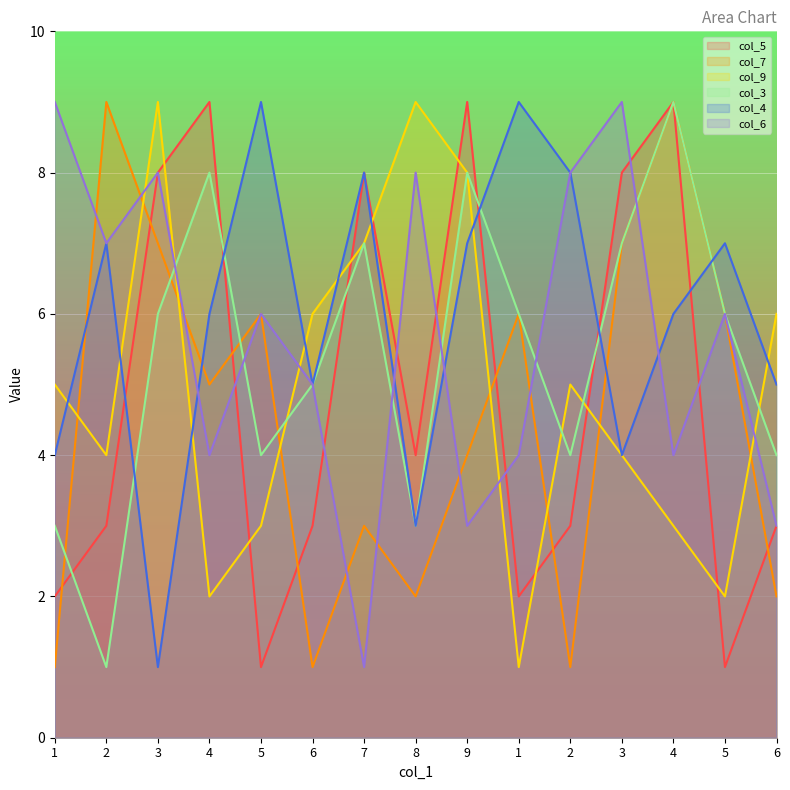

What is the spread (max minus min) of values at 4?

7